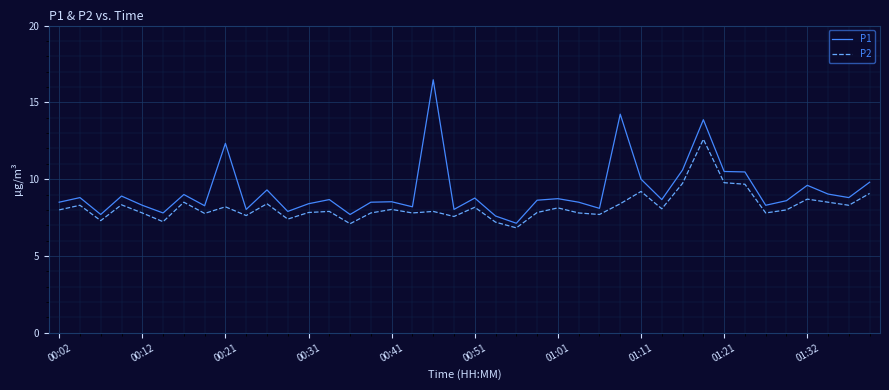

True or false: P1 and P2 cross at least once.

False